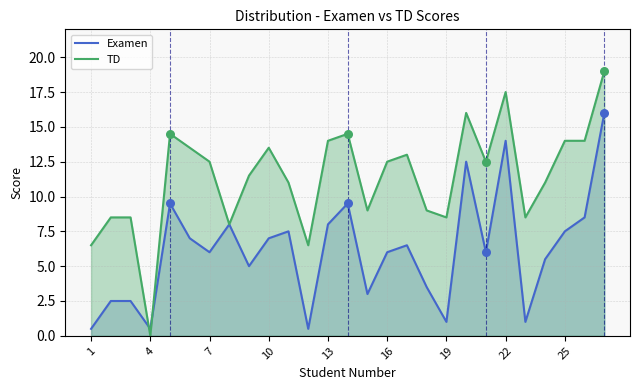

Which series reaches the minimum Y coordinate?

TD